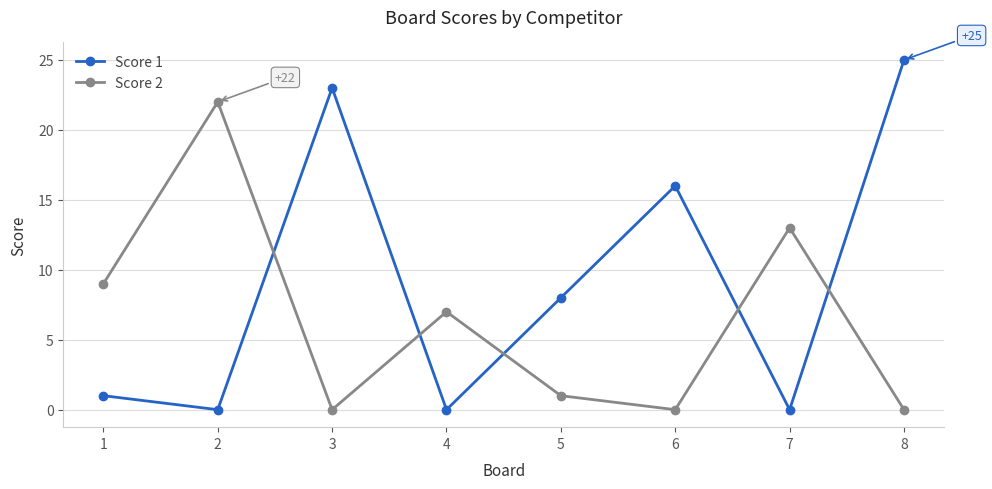

What is the spread (max minus min) of values at 2?

22